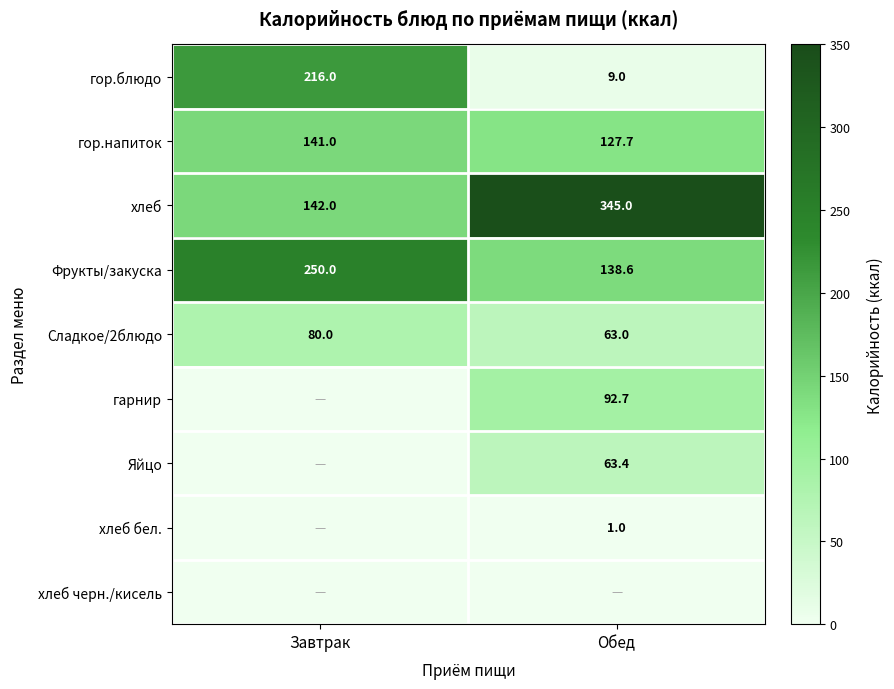

What is the total value across all series at Завтрак?

829.0